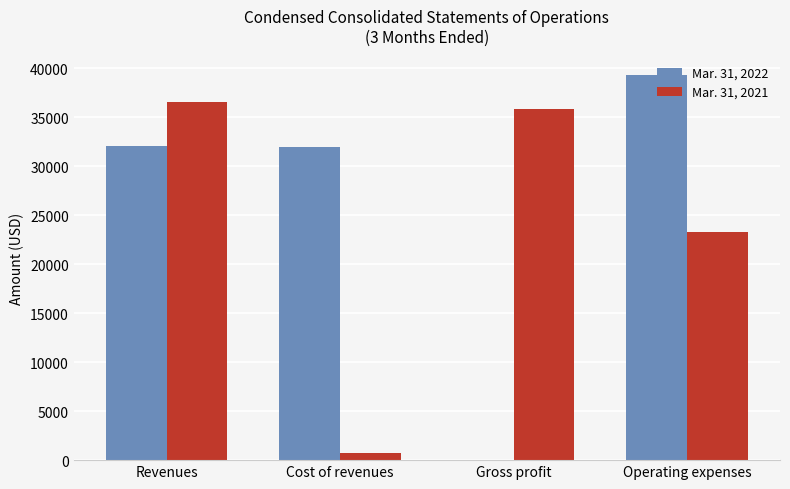

The Mar. 31, 2022 series shows 32056 at Revenues. True or false?

True